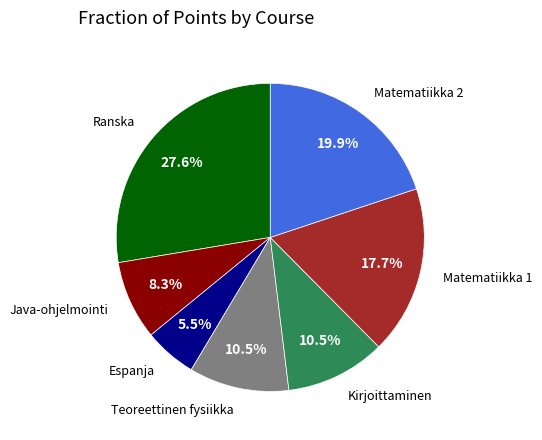

Is it true that Ranska is 39% of the pie?

False